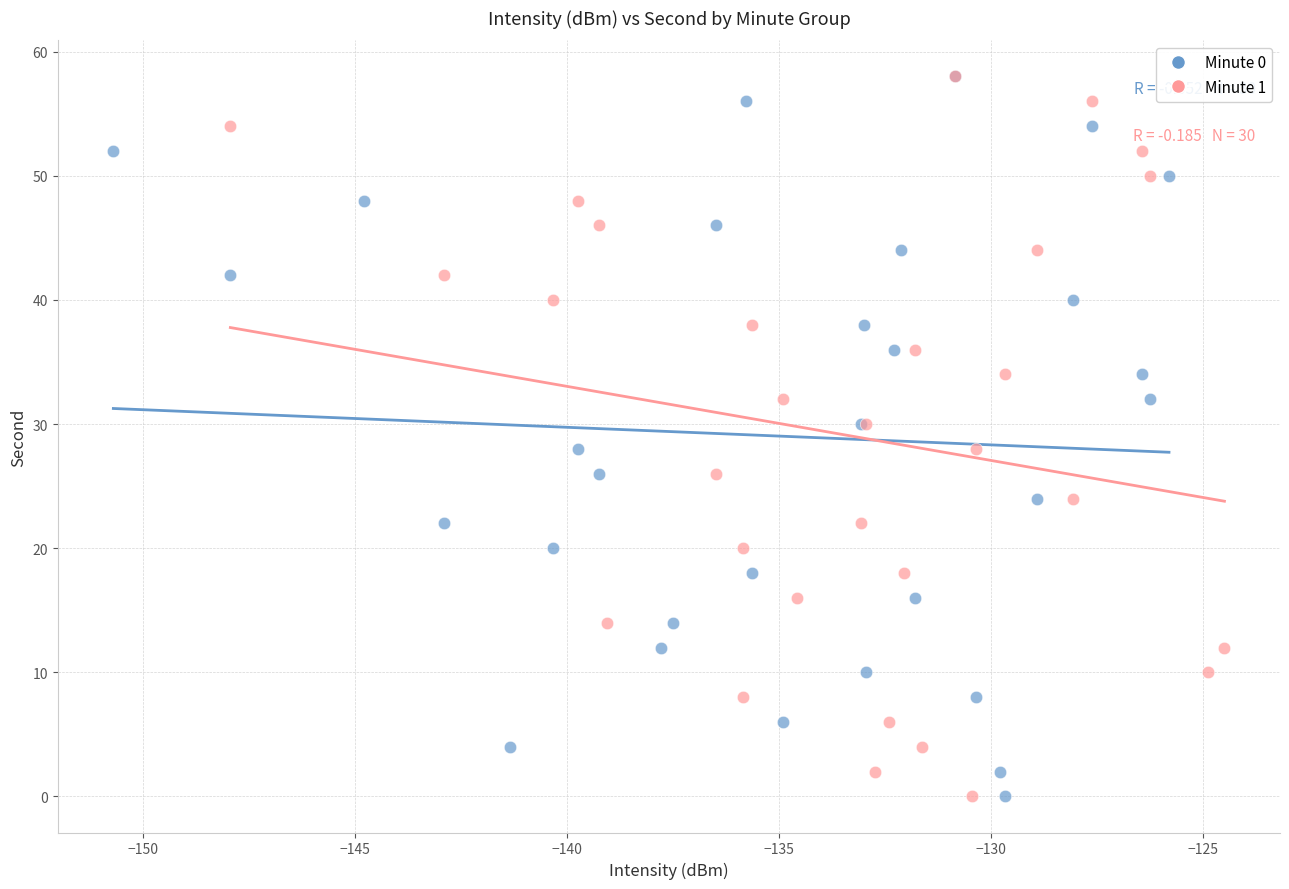

What are all the series names shown in the legend?

Minute 0, Minute 1